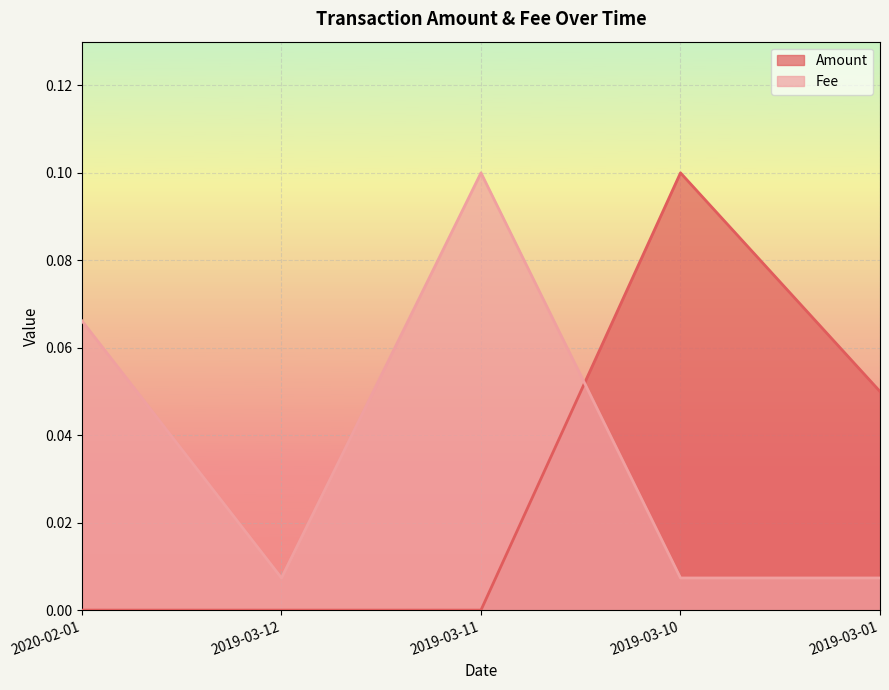

Is it true that Fee equals 0.0 at 2019-03-01?

True